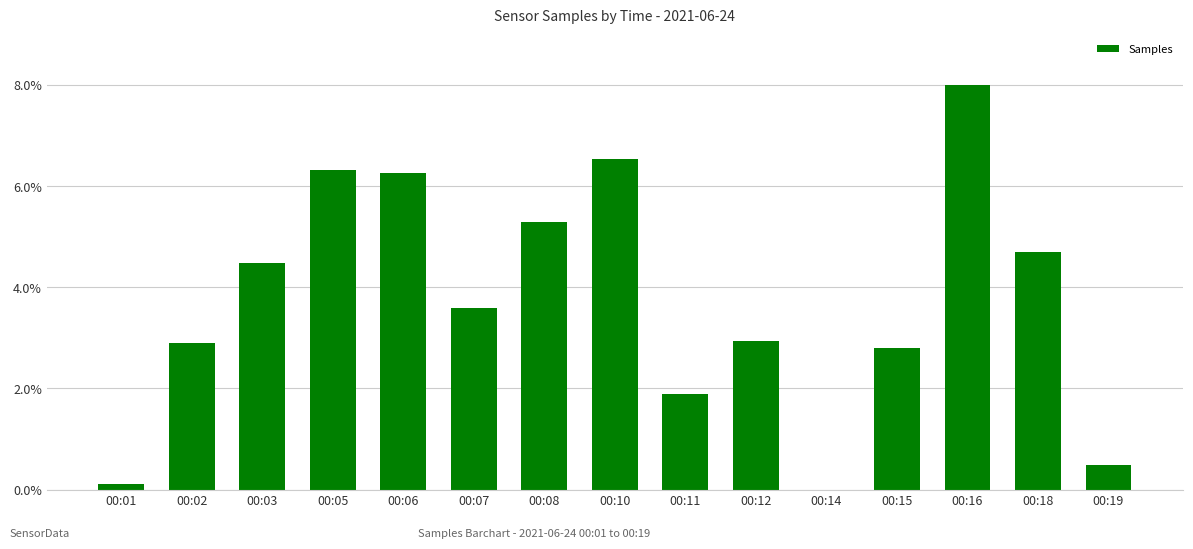

The value at 00:03 is 4.5. True or false?

True